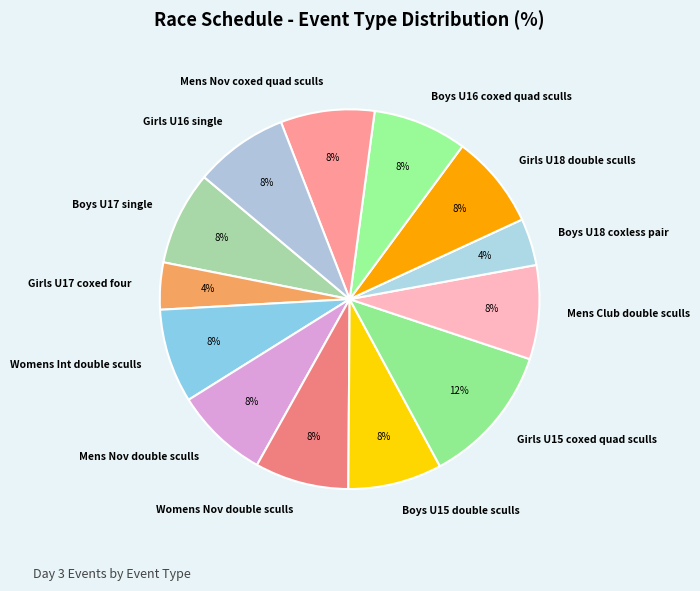

Is there a majority slice in this chart?

No